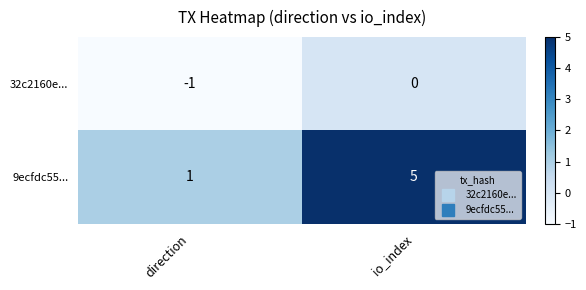

List the series in order of their peak value, highest first.

9ecfdc55..., 32c2160e...